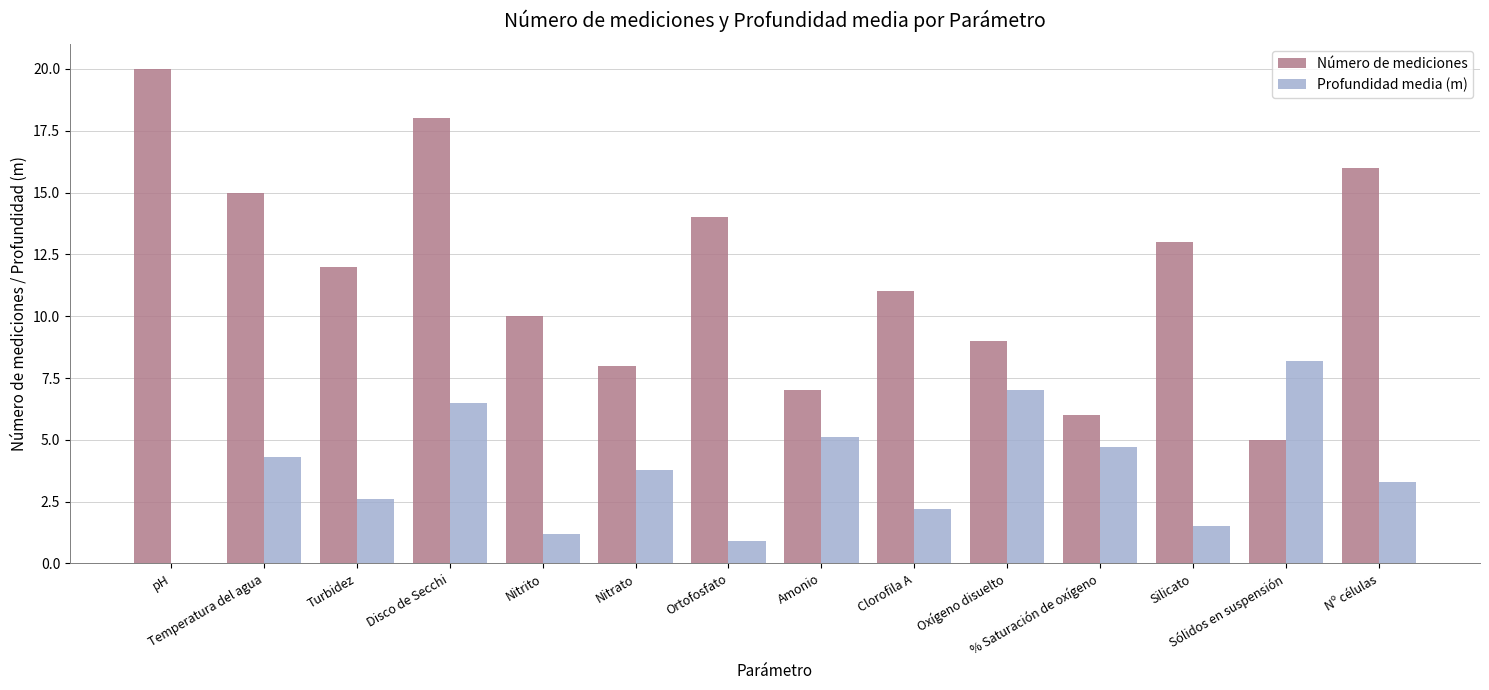

What is the maximum value shown in the chart?

20.0